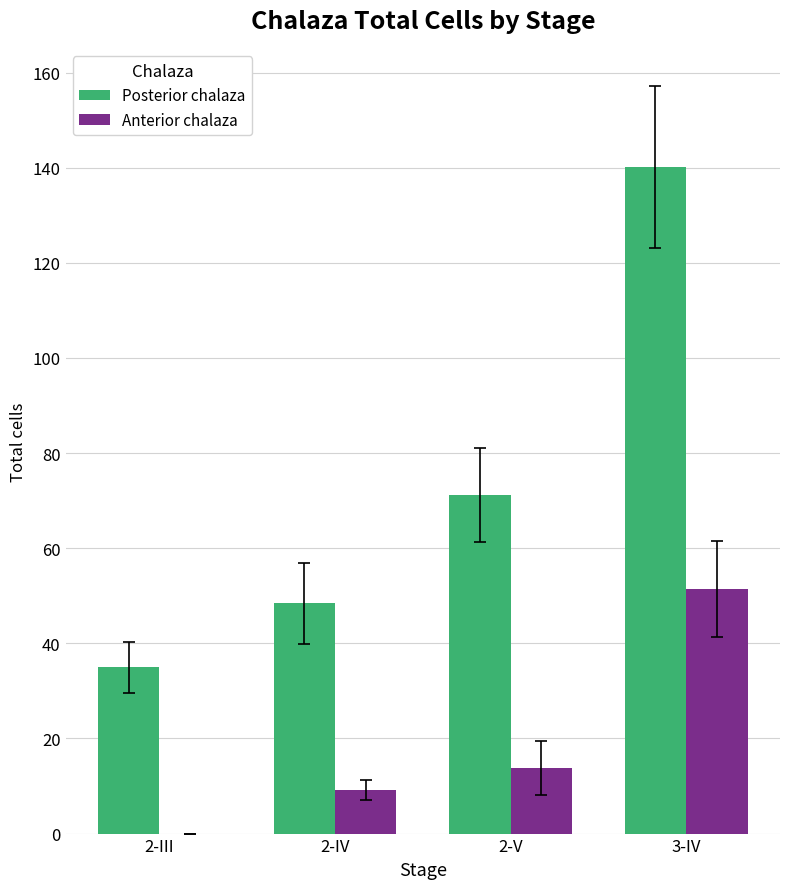

Where is Anterior chalaza nearest to the value 25?

2-V